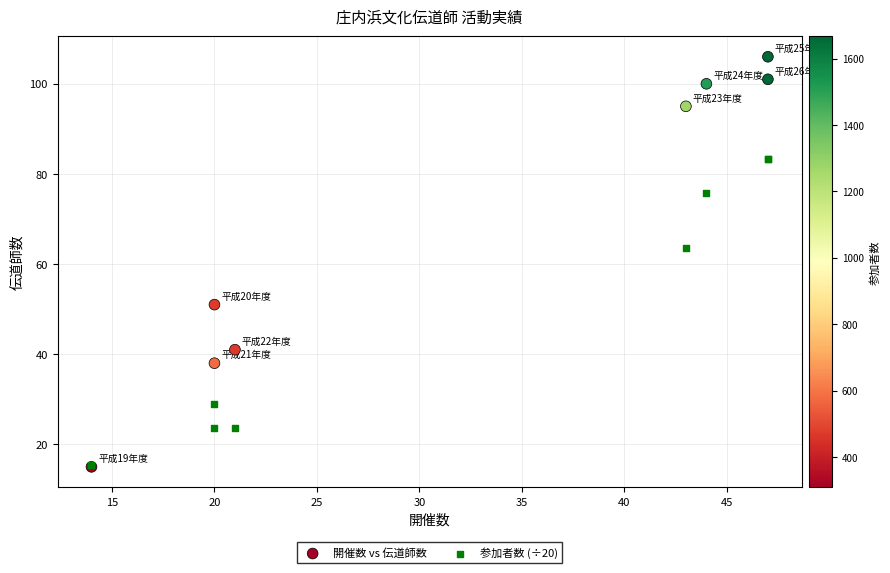

Which series has the largest Y range (max minus min)?

開催数 vs 伝道師数